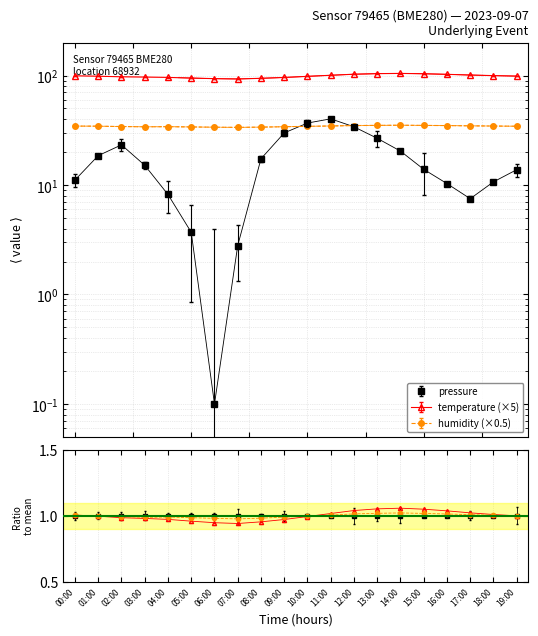

Reading left to right, transcribe all the data shown in this chart.

pressure: 1.0	1.0	1.0	1.0	1.0	1.0	1.0	1.0	1.0	1.0	1.0	1.0	1.0	1.0	1.0	1.0	1.0	1.0	1.0	1.0
temperature: 1.0	1.0	1.0	1.0	1.0	1.0	0.9	0.9	1.0	1.0	1.0	1.0	1.0	1.1	1.1	1.1	1.0	1.0	1.0	1.0
humidity: 1.0	1.0	1.0	1.0	1.0	1.0	1.0	1.0	1.0	1.0	1.0	1.0	1.0	1.0	1.0	1.0	1.0	1.0	1.0	1.0